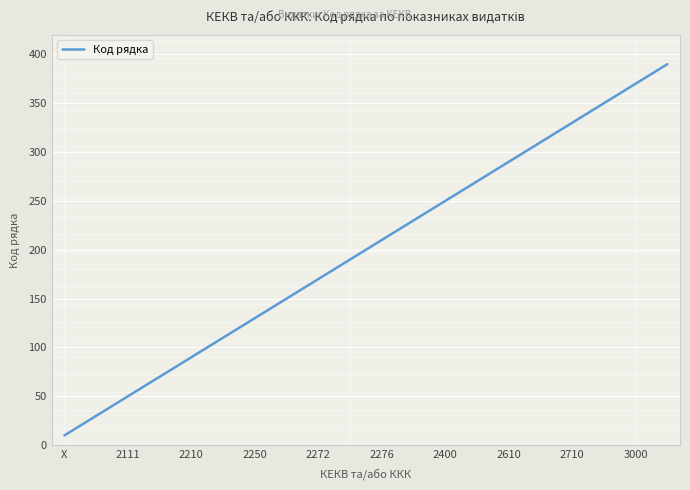

What is the average value?

200